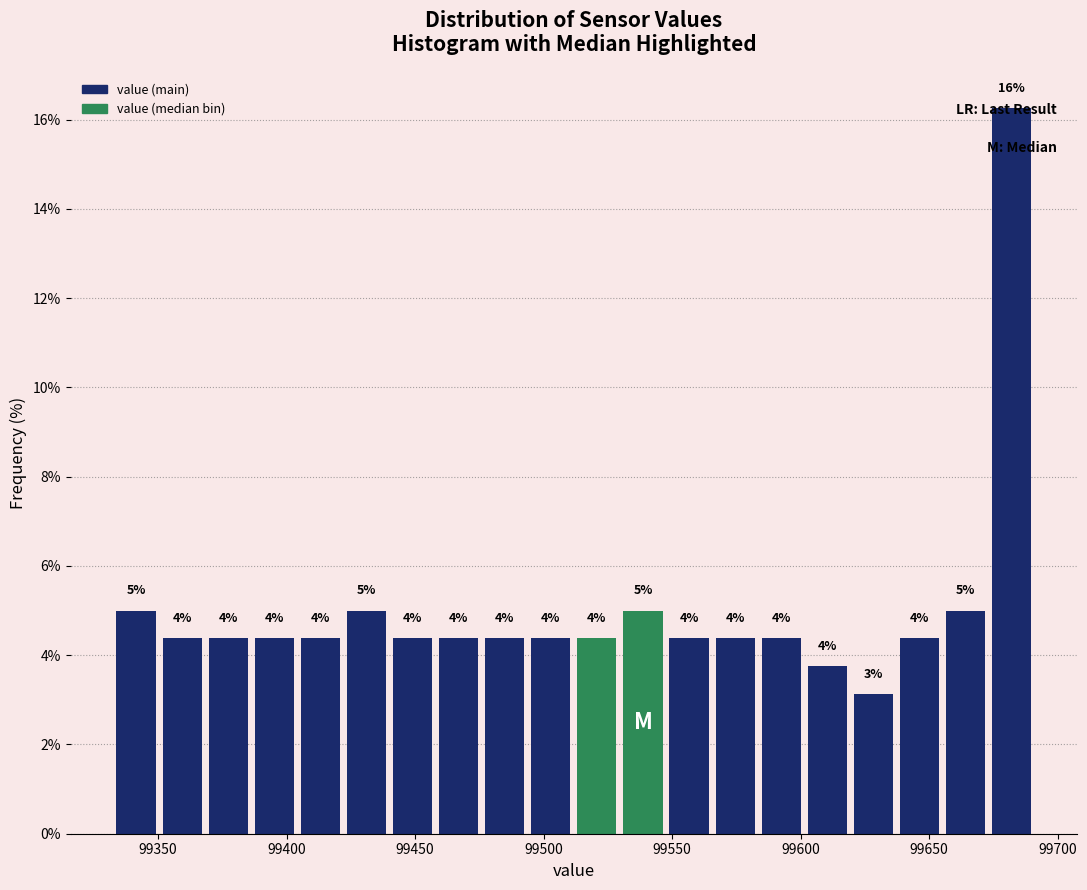

Around what value on the x-axis is the tallest bar? Give the approximate position of its centre, as read against the axis.

99680